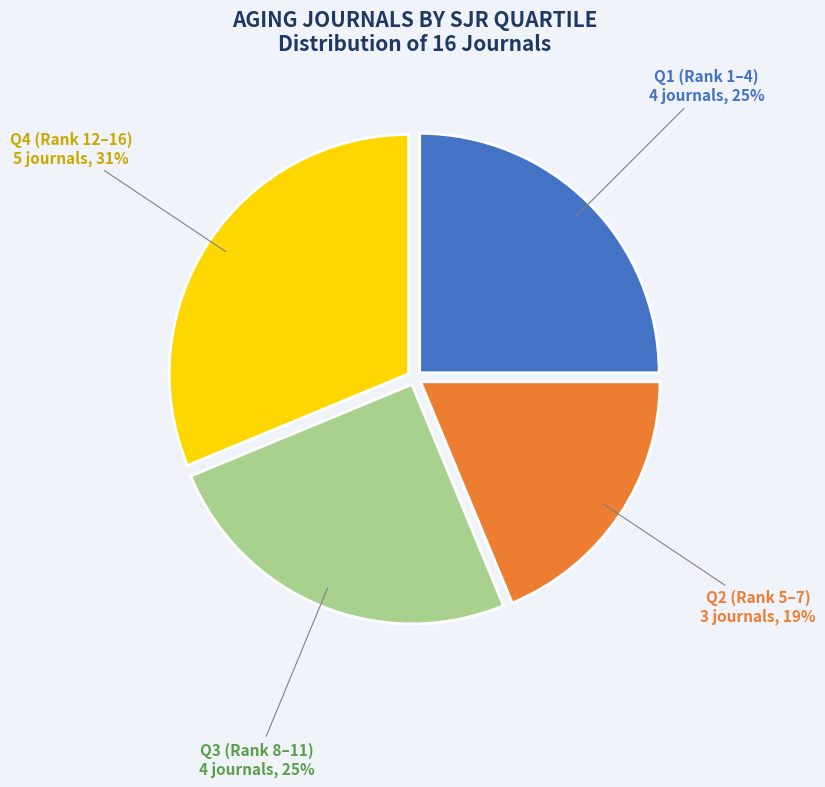

Is Q2 the majority of the pie?

No